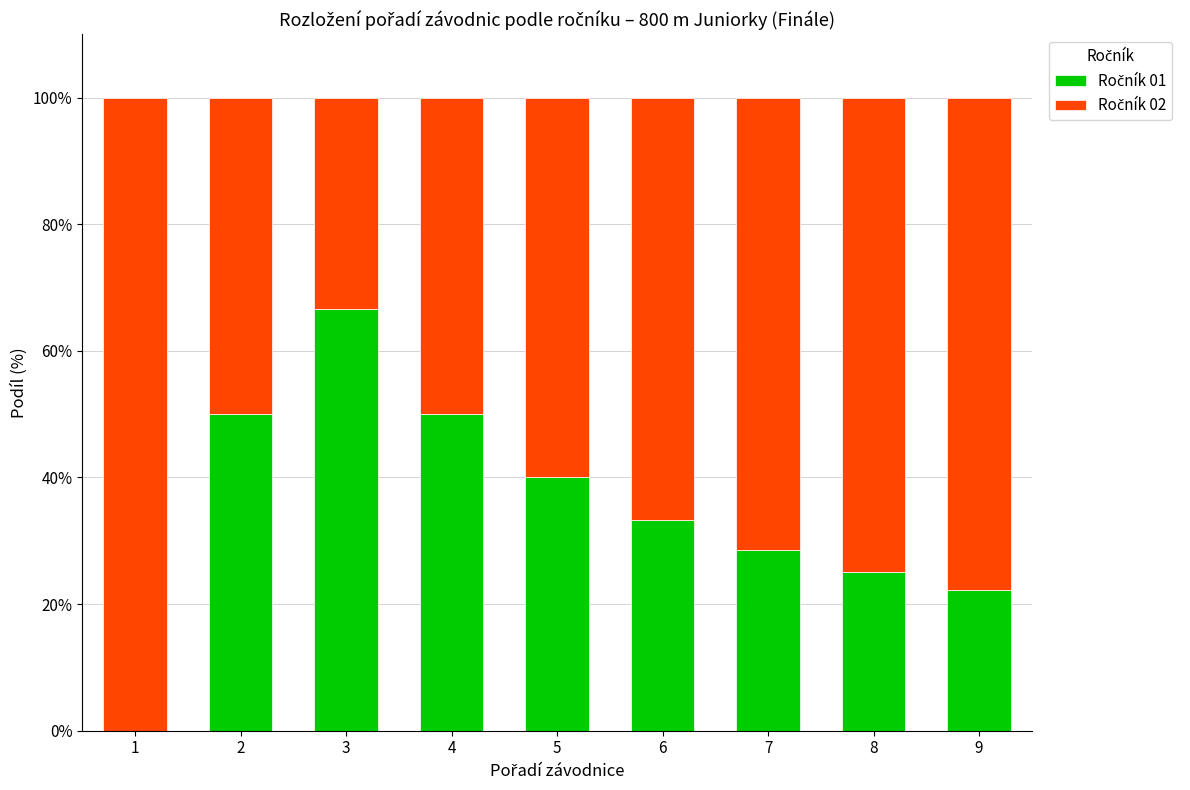

What is the total value across all series at 5?

100.0